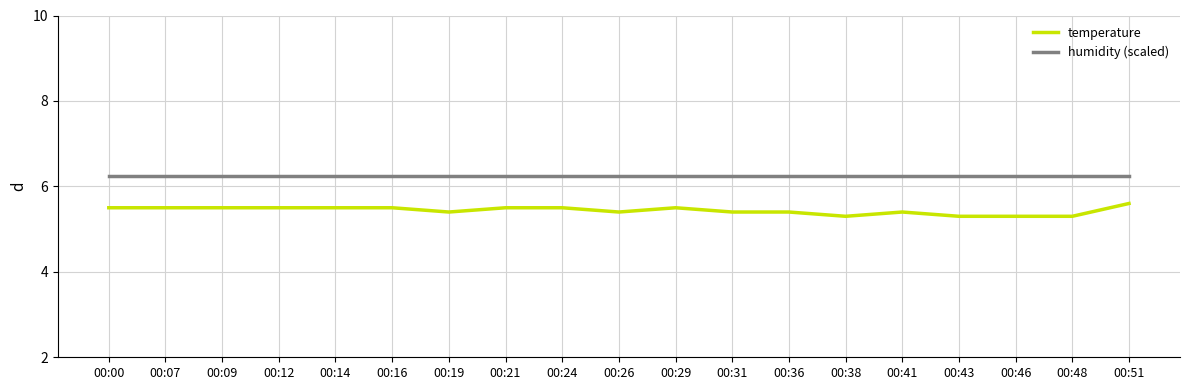

What is the lowest value of the temperature series?

5.3